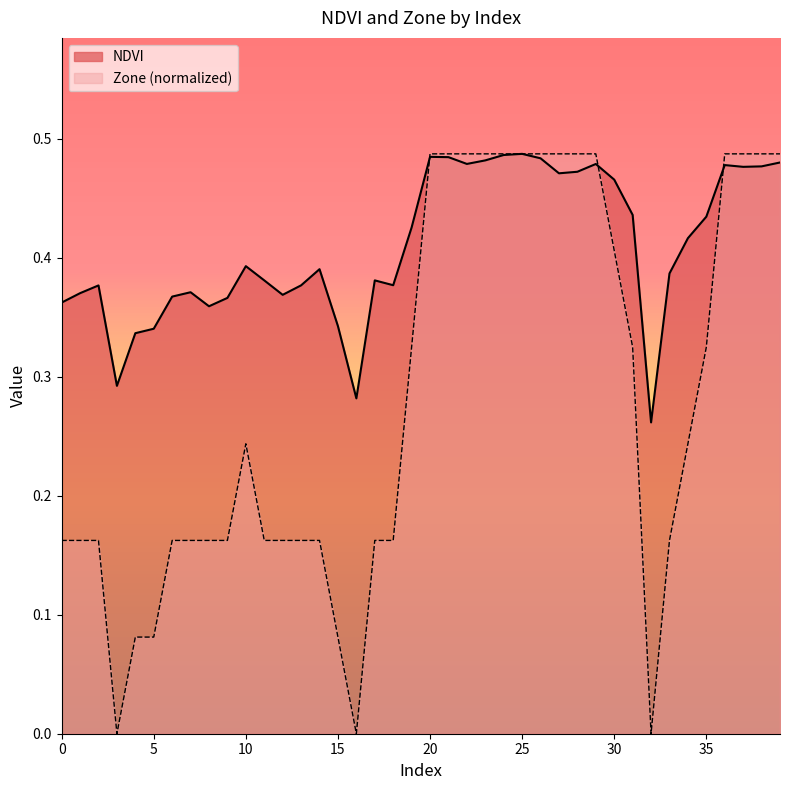

True or false: NDVI has more than 1 interior local peaks.

True